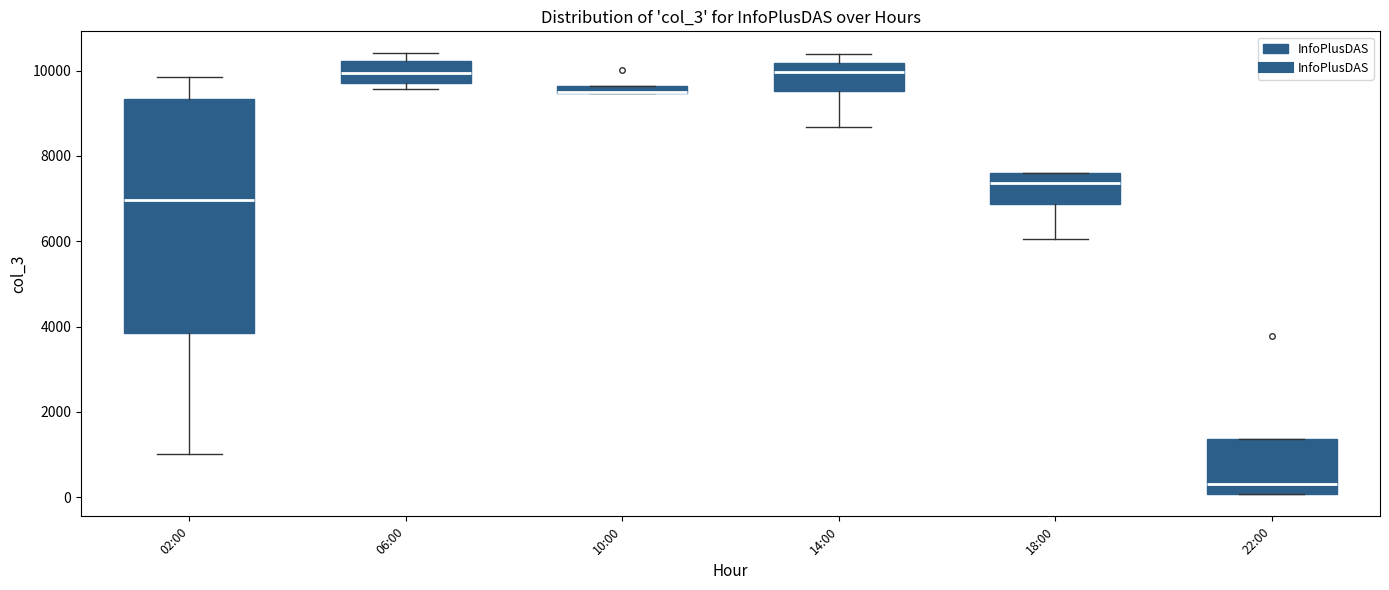

Where is the upper edge of the box for 06:00 on the y-axis? The values are not printed on the chart, so give them approximately, as read against the axis.

10200